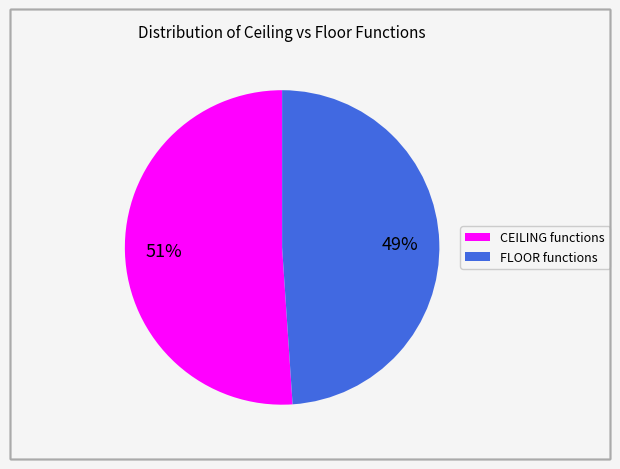

Does any single category account for the majority?

Yes